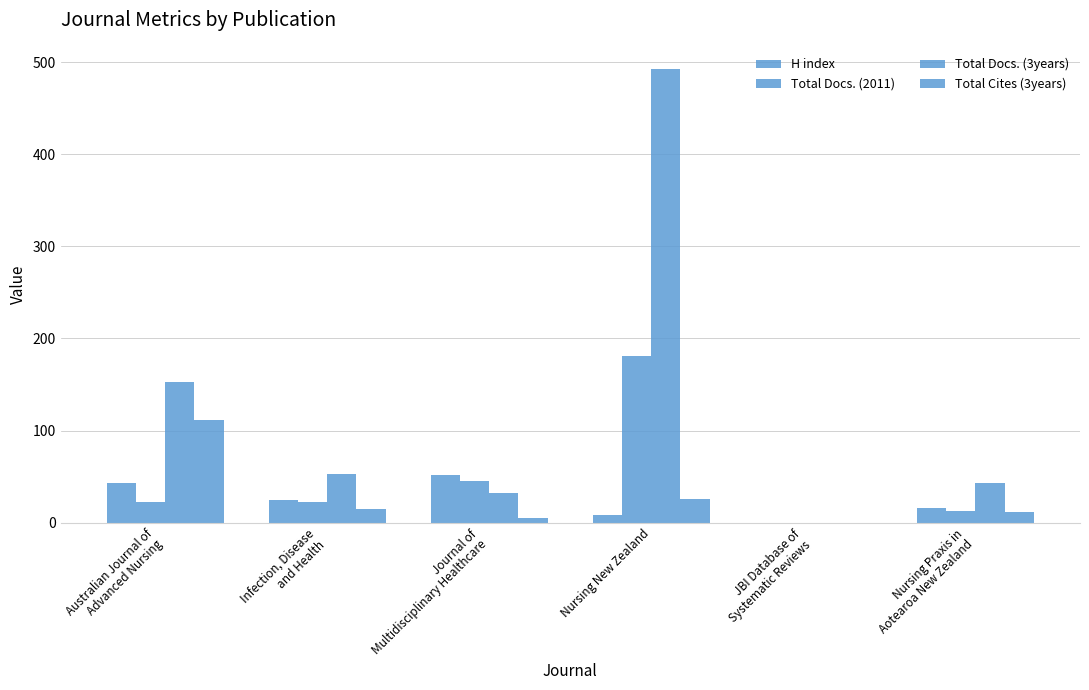

Which label corresponds to the largest value in the chart?

Nursing New Zealand